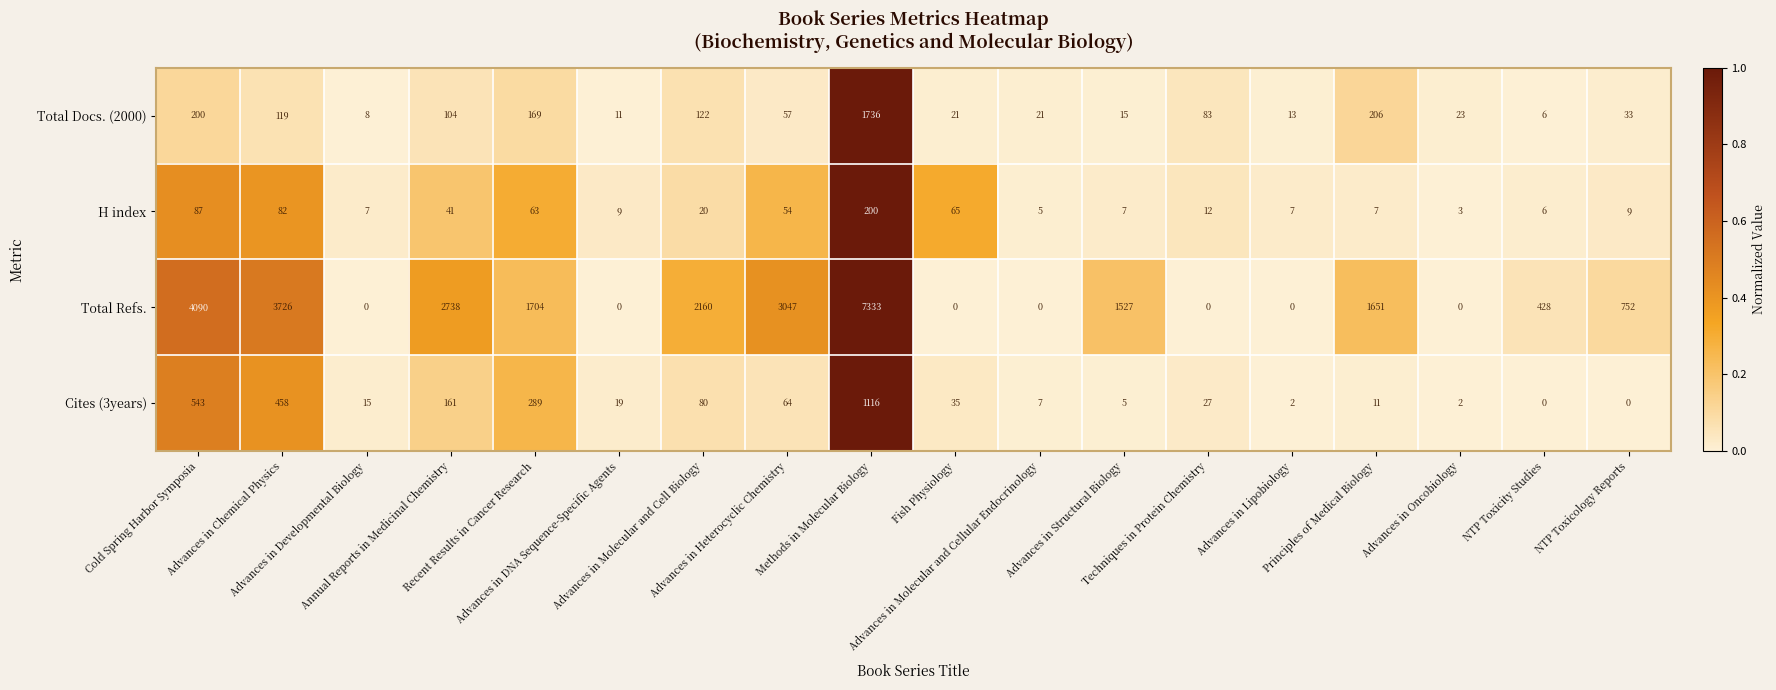

How many data points in H index are less than 12?

9